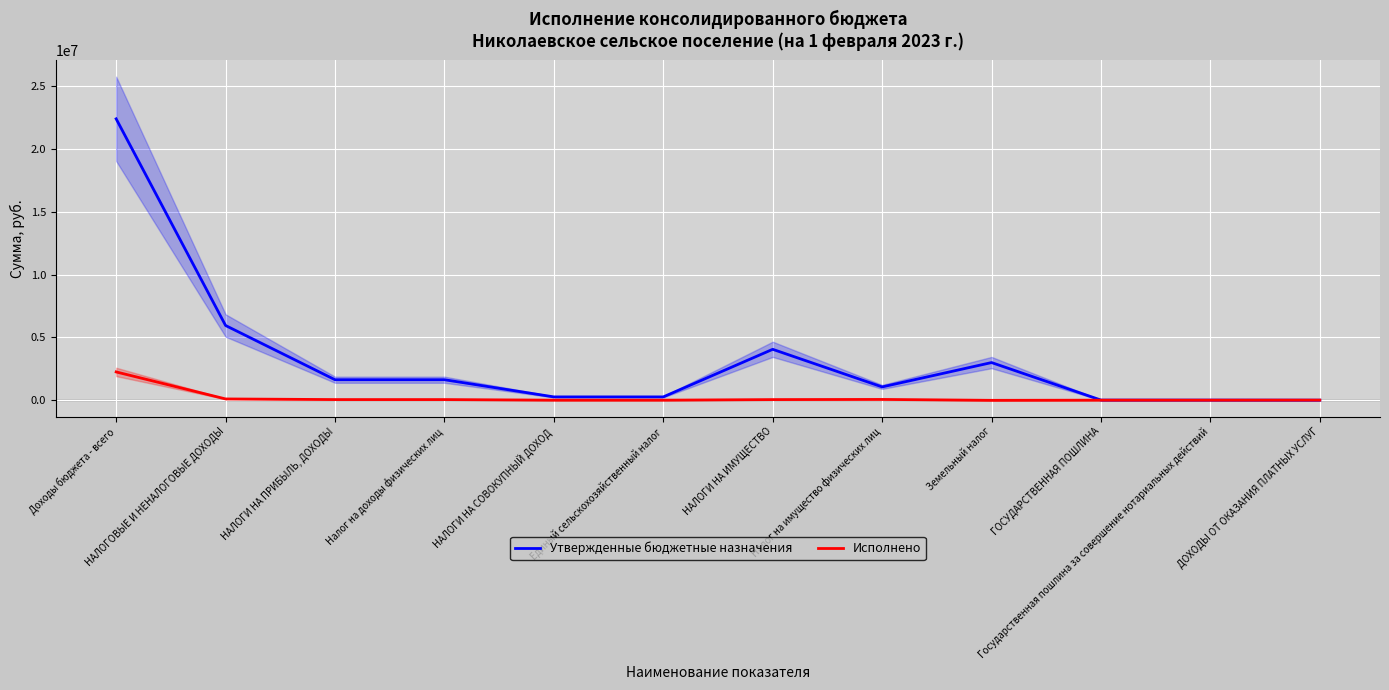

The value of Утвержденные бюджетные назначения at ДОХОДЫ ОТ ОКАЗАНИЯ ПЛАТНЫХ УСЛУГ is 0.0. True or false?

True